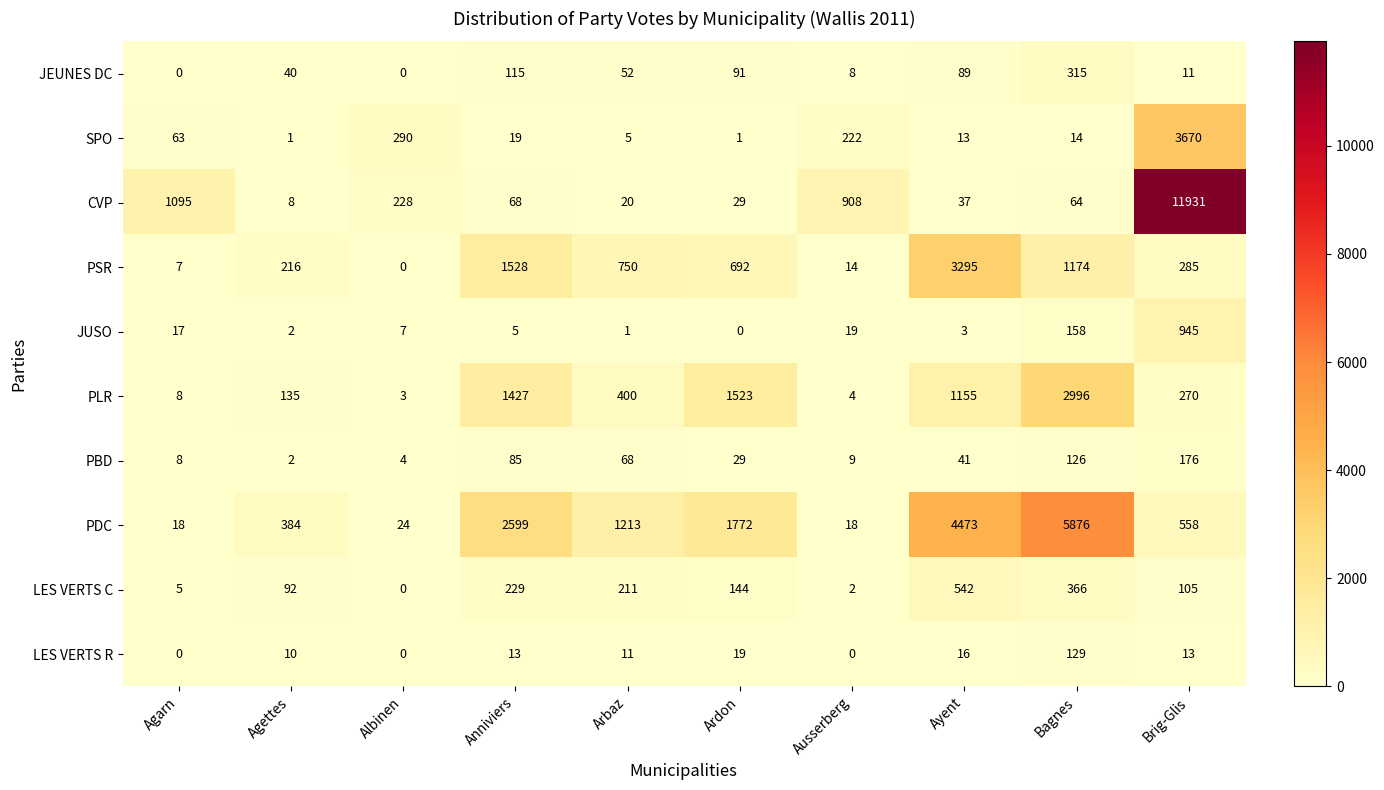

At which label does SPO reach its peak?

Brig-Glis